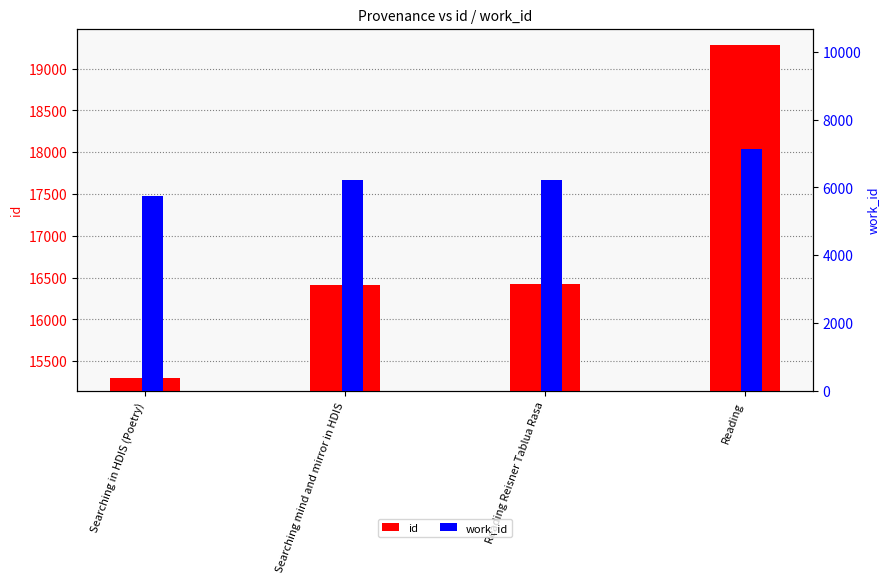

At which category is the sum across all series the highest?

Reading